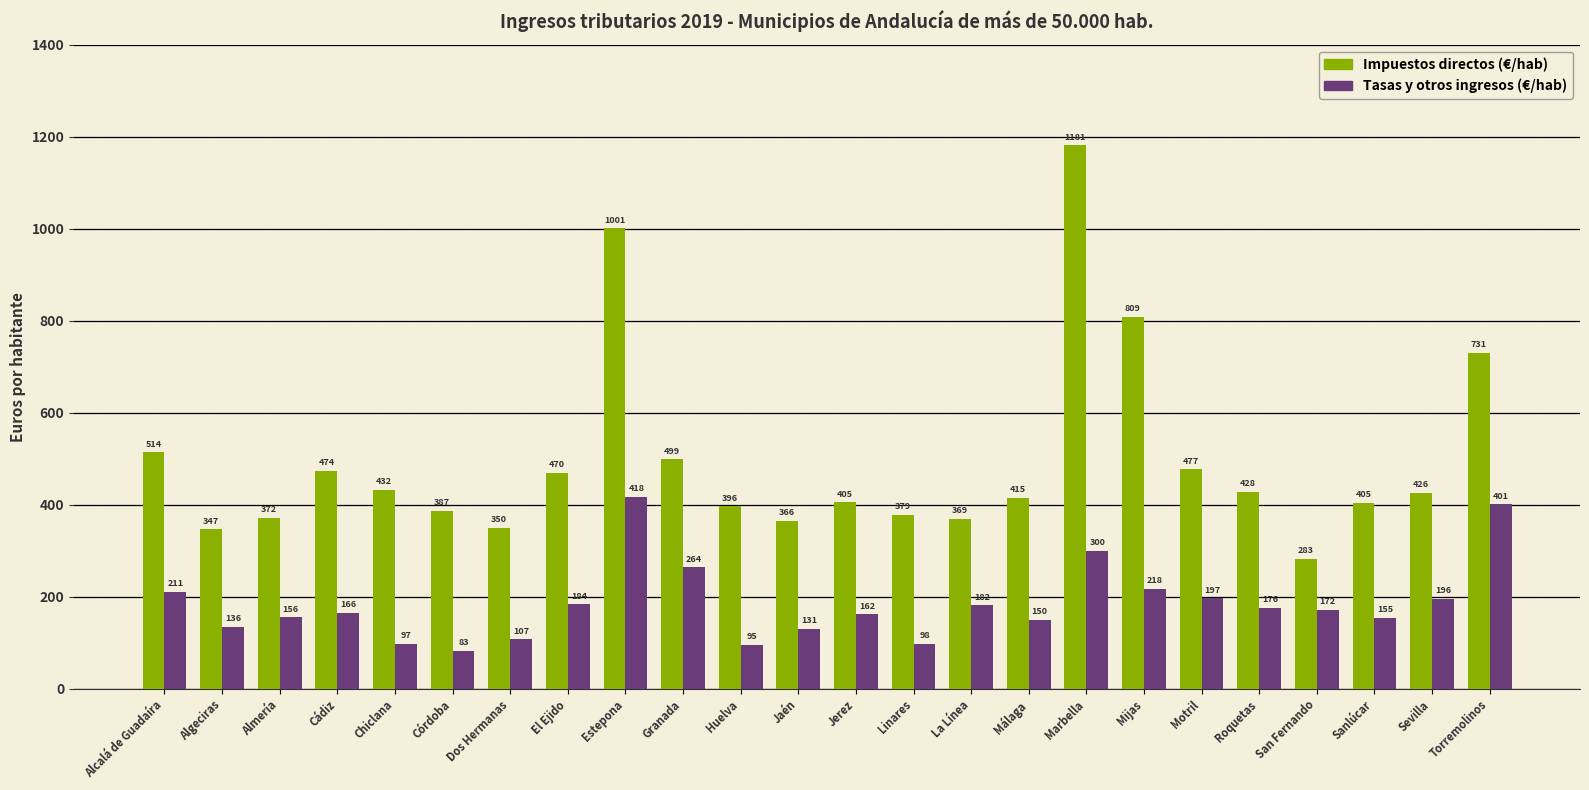

What is the total value across all series at Sevilla?

621.6